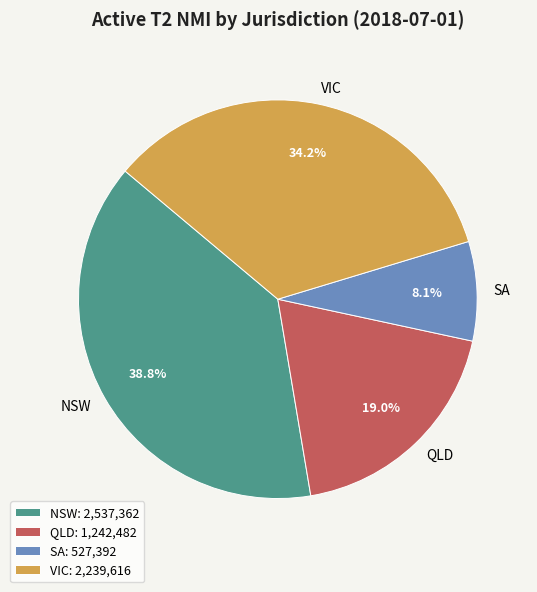

Between QLD and VIC, which is larger?

VIC